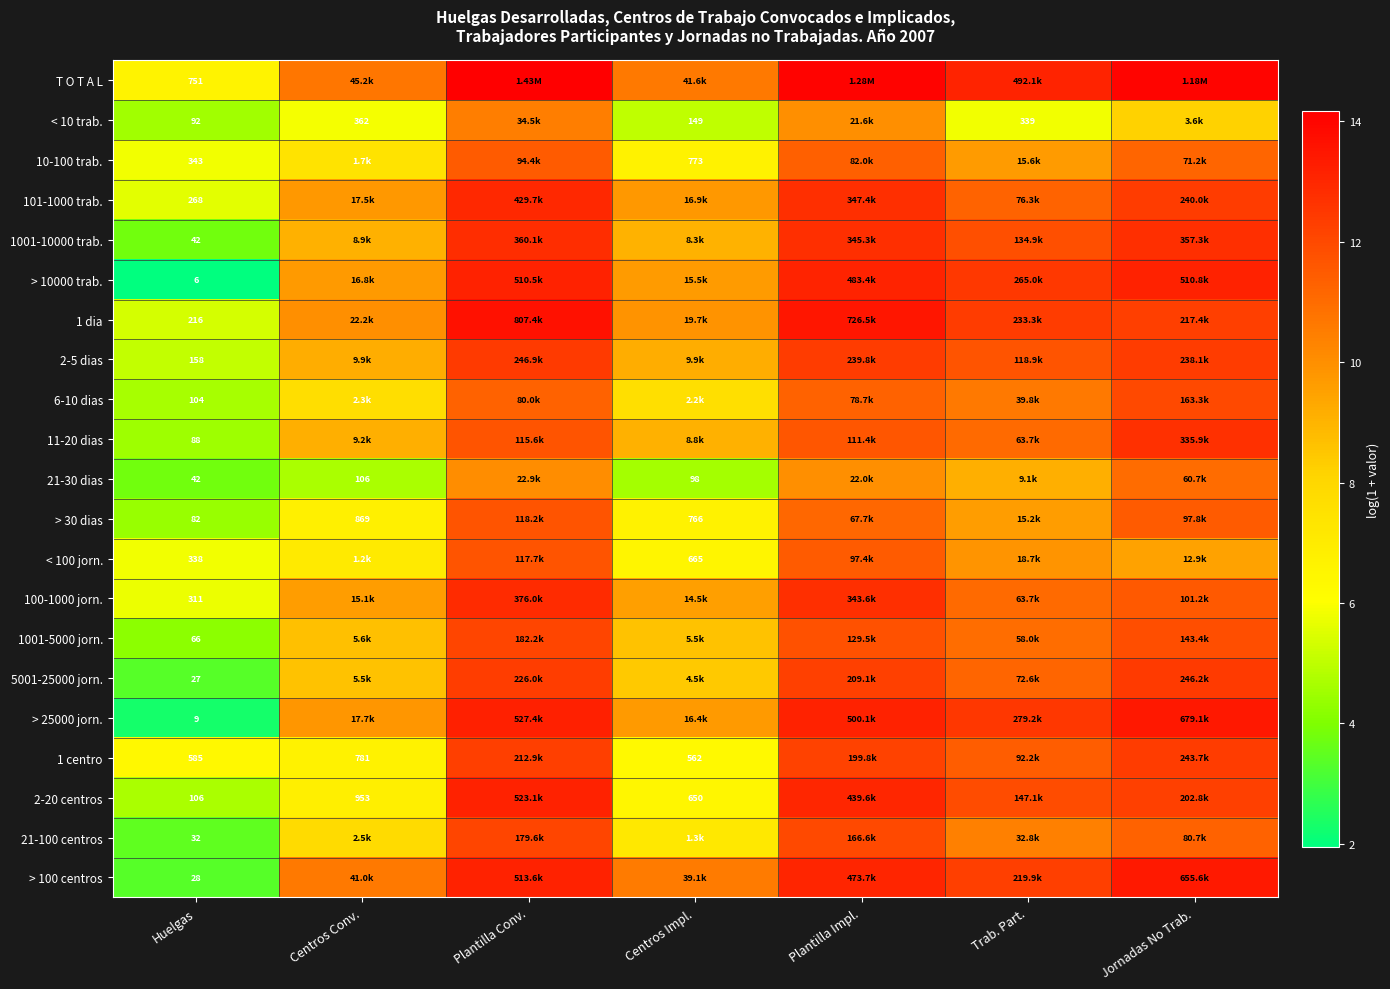

True or false: 1001-5000 jorn. has a value of 20.0 at Plantilla Conv..

False